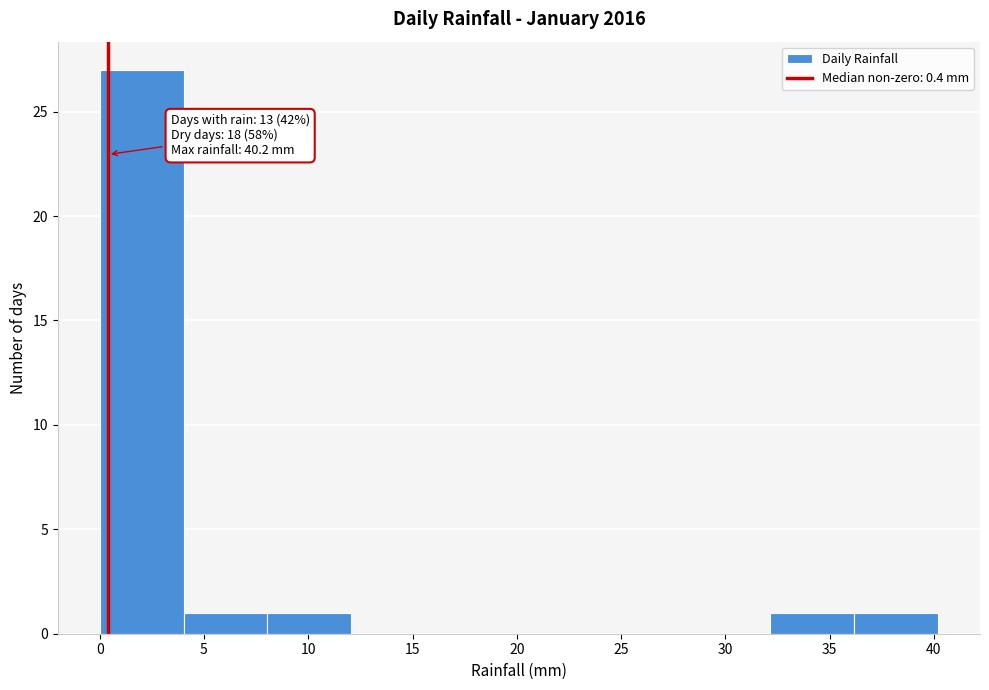

Over which range of the x-axis is the bar tallest?

0 to 4